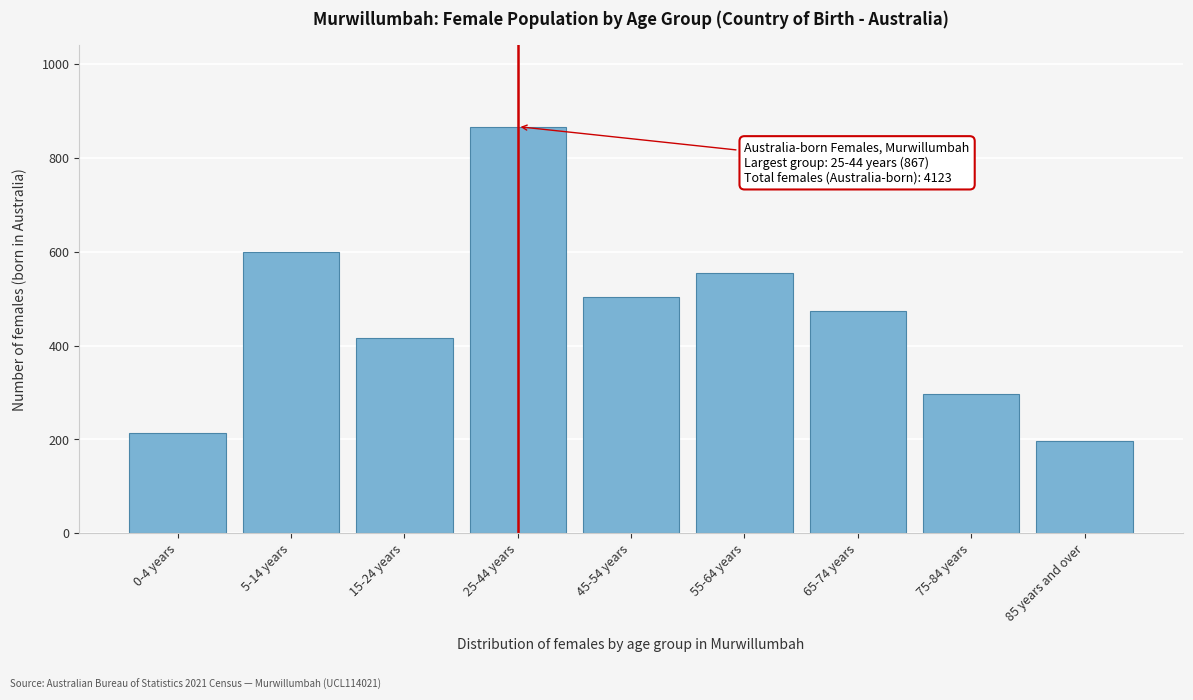

Reading left to right, extract all data points from this chart.

214	600	417	867	503	554	474	297	197